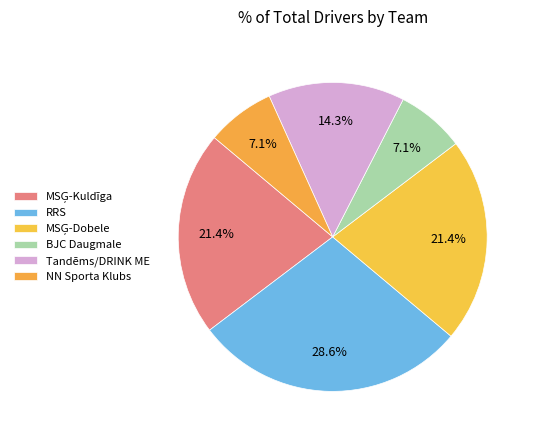

Combined, what portion of the pie is Tandēms/DRINK ME and NN Sporta Klubs?

21.4%